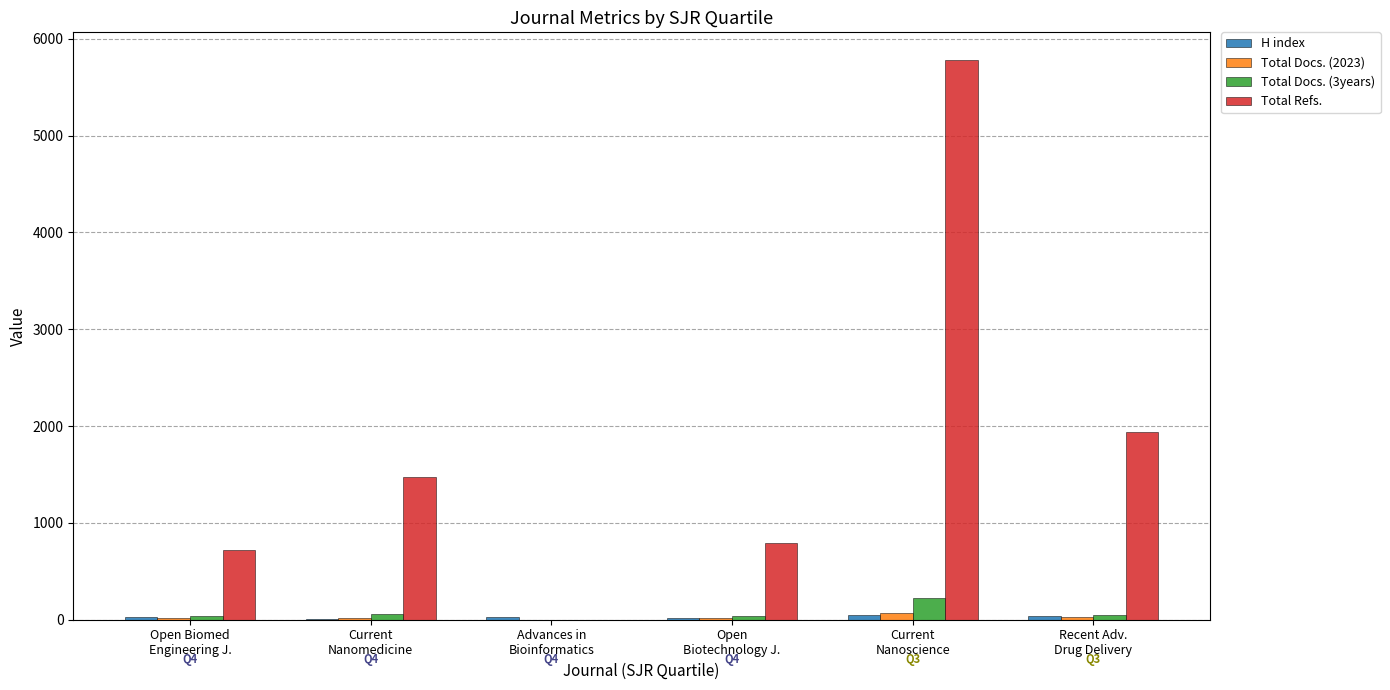

What is the maximum value shown in the chart?

5777